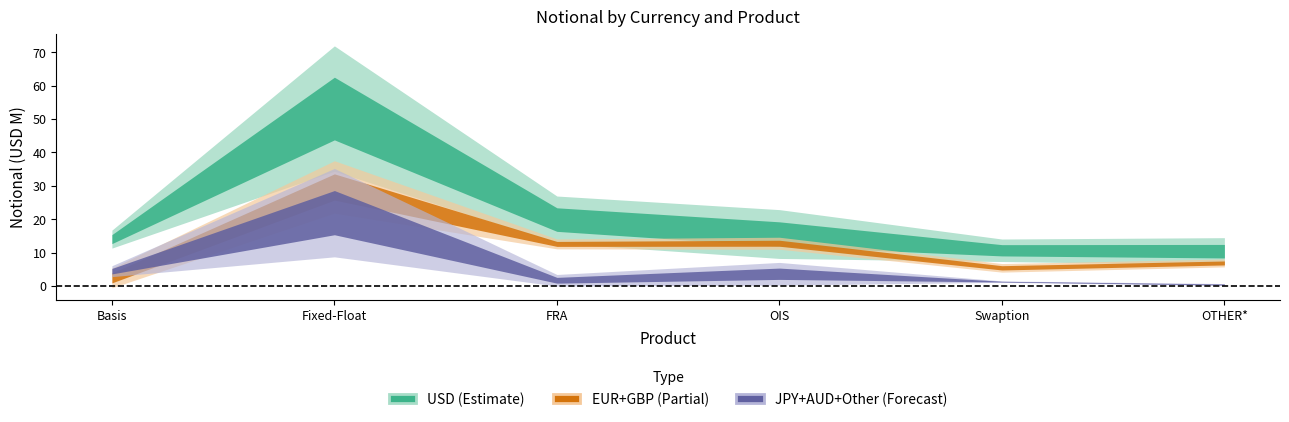

Does the chart have visible grid lines?

No